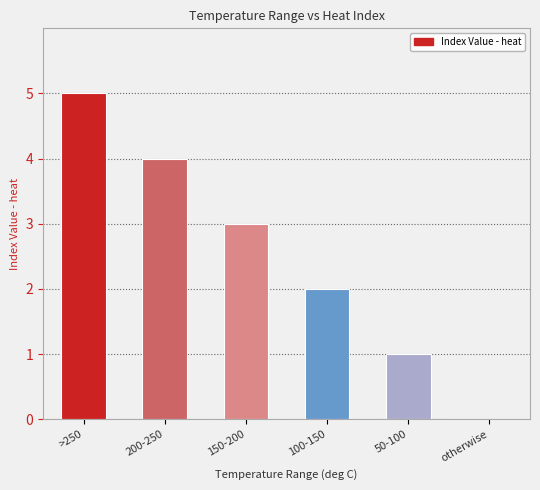

The chart shows a value of 3 at 150-200. True or false?

True